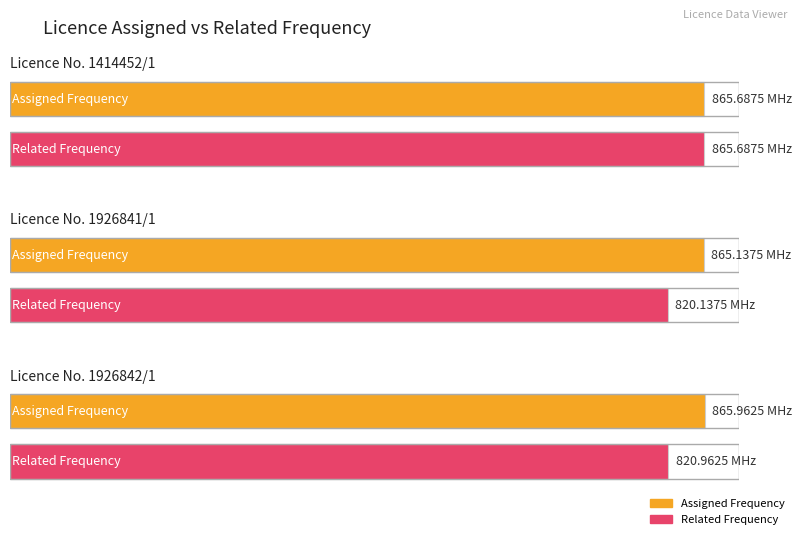

What is the sum of all Assigned Frequency values?

2596.8